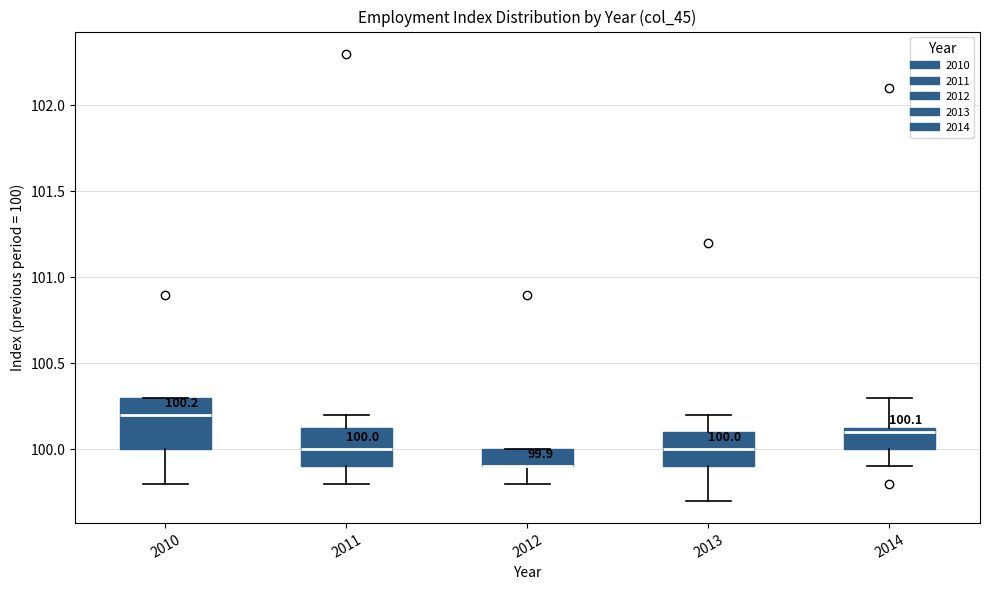

Which box is the tallest, from its lower edge to its upper edge?

2010